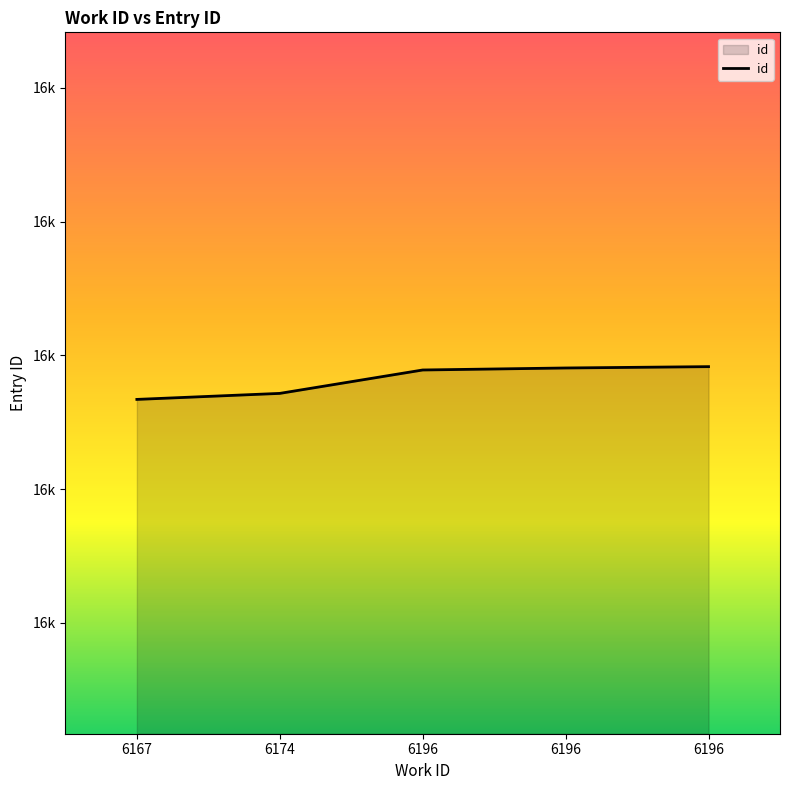

What is the change in value from 6174 to 6196?

+40